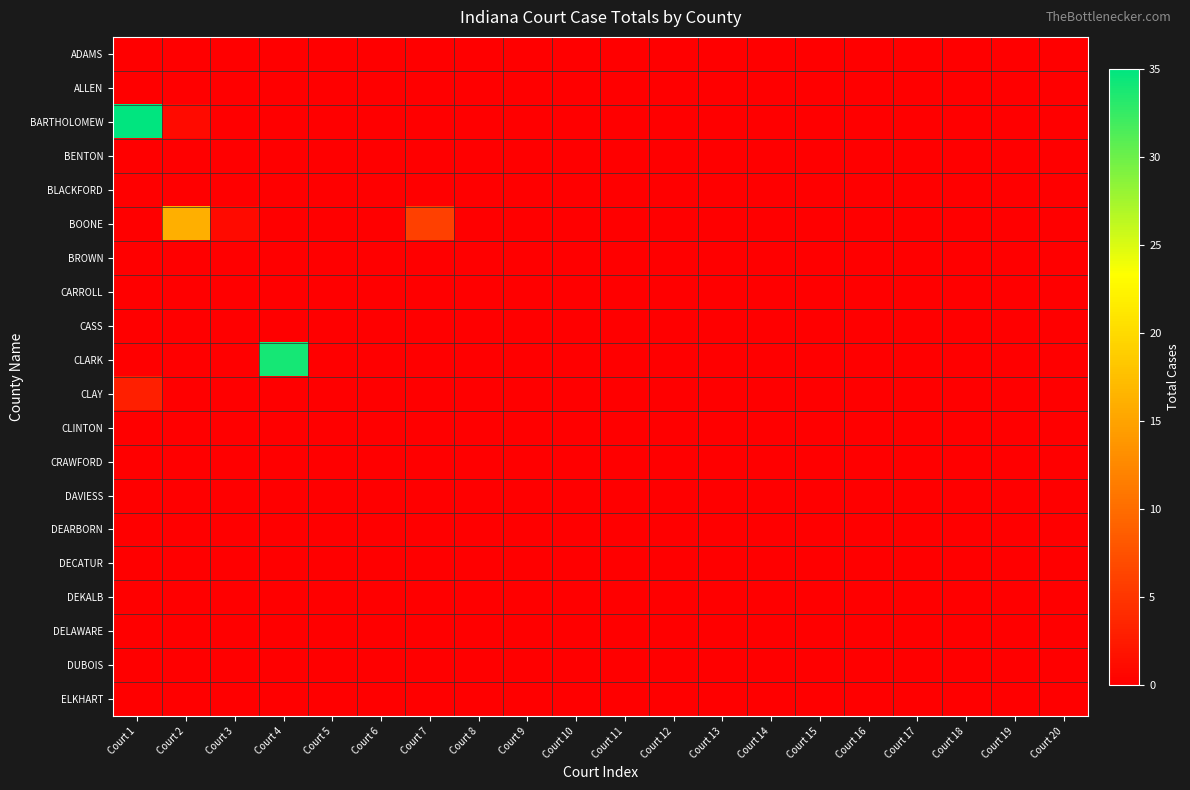

At how many categories does at least one series exceed 24?

2